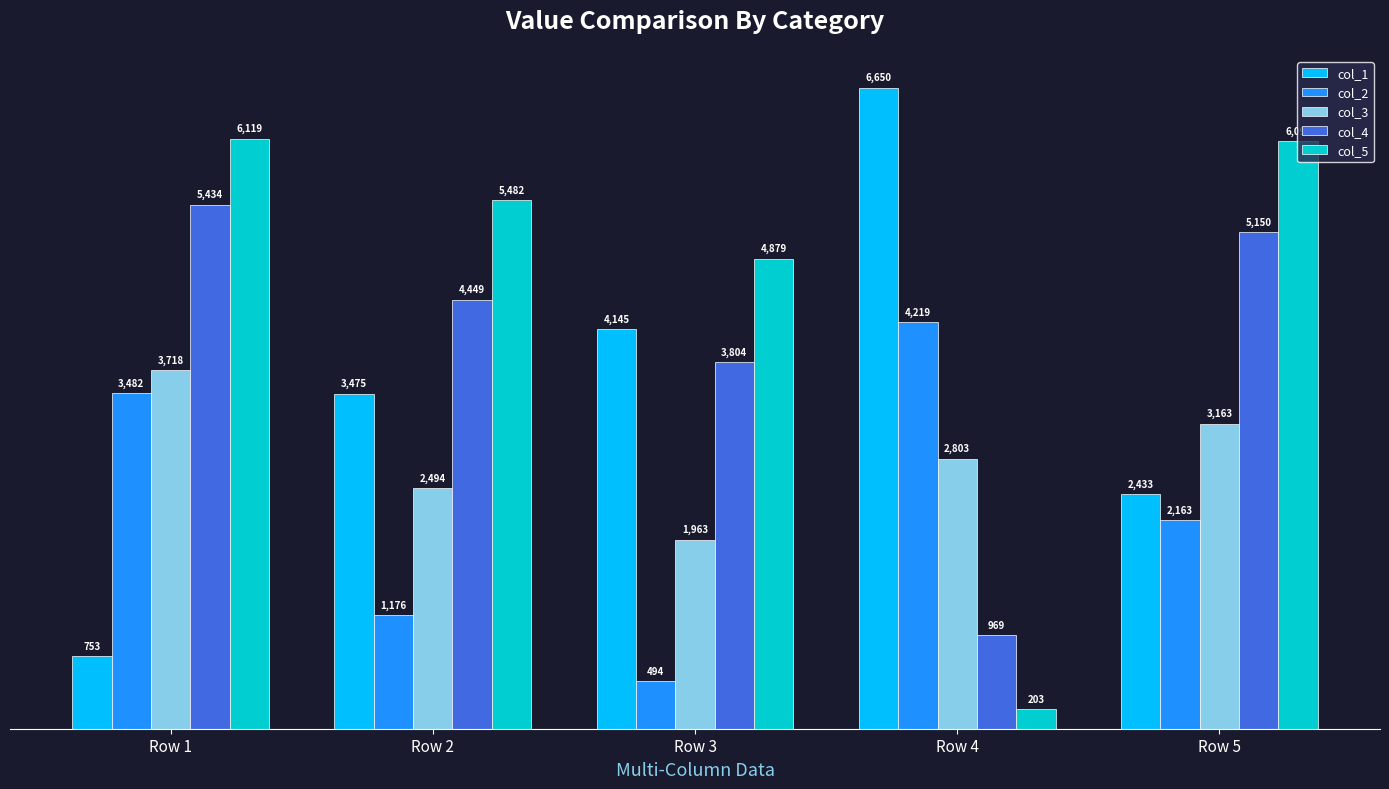

How many bars are there in each group?

5